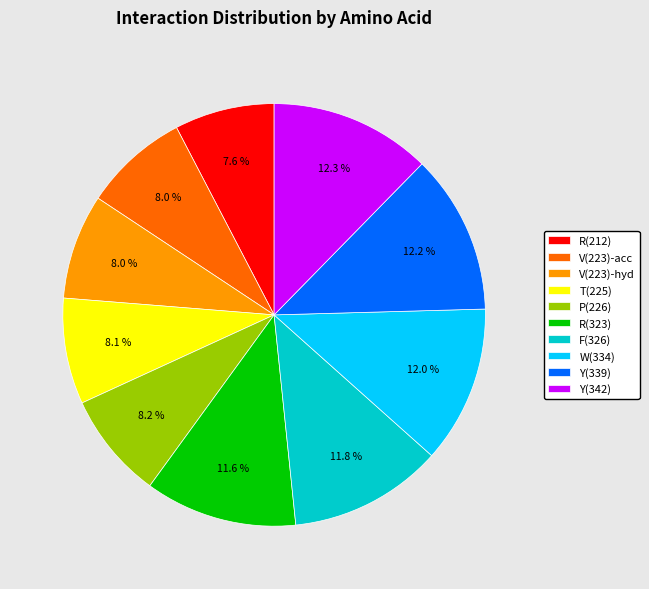

Is there any slice that represents more than half of the pie?

No